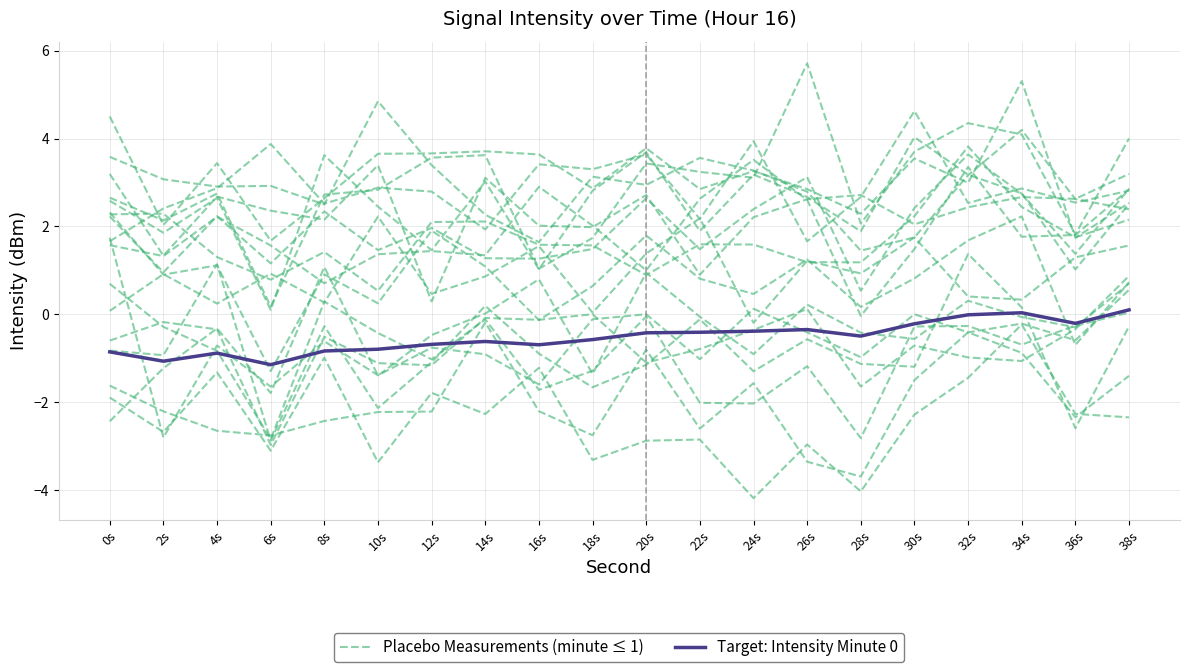

What is the maximum value for Target: Intensity Minute 0?

0.1